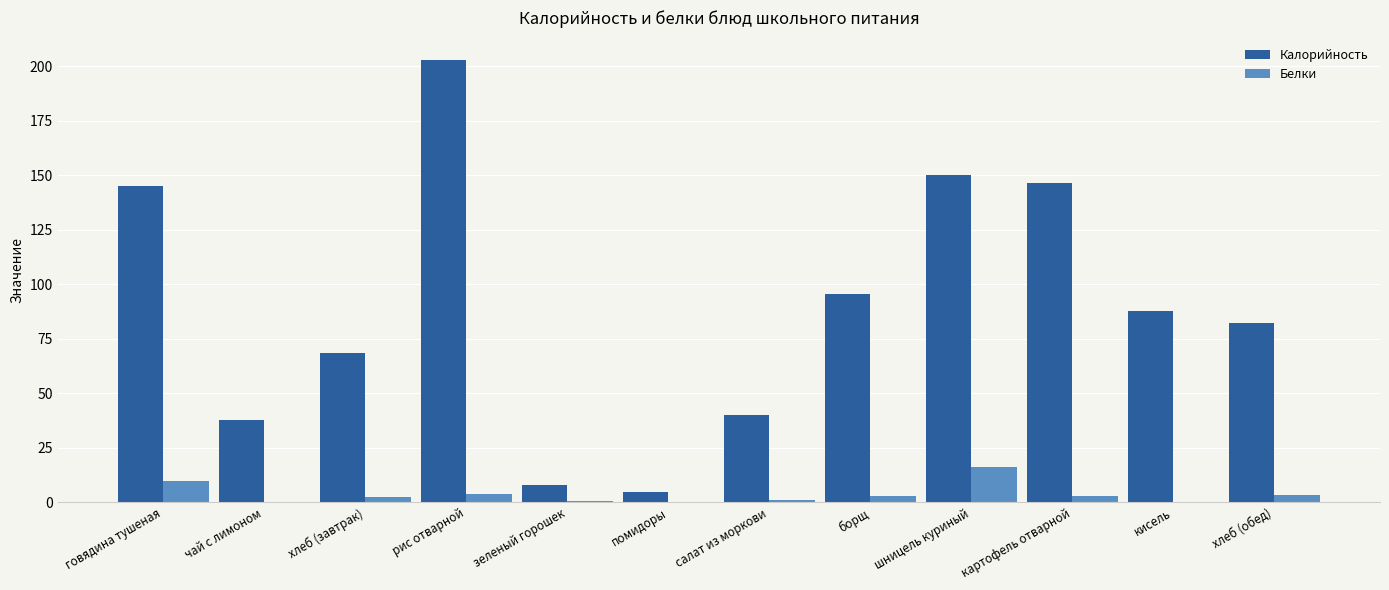

Between борщ and шницель куриный, which series saw the biggest shift?

Калорийность